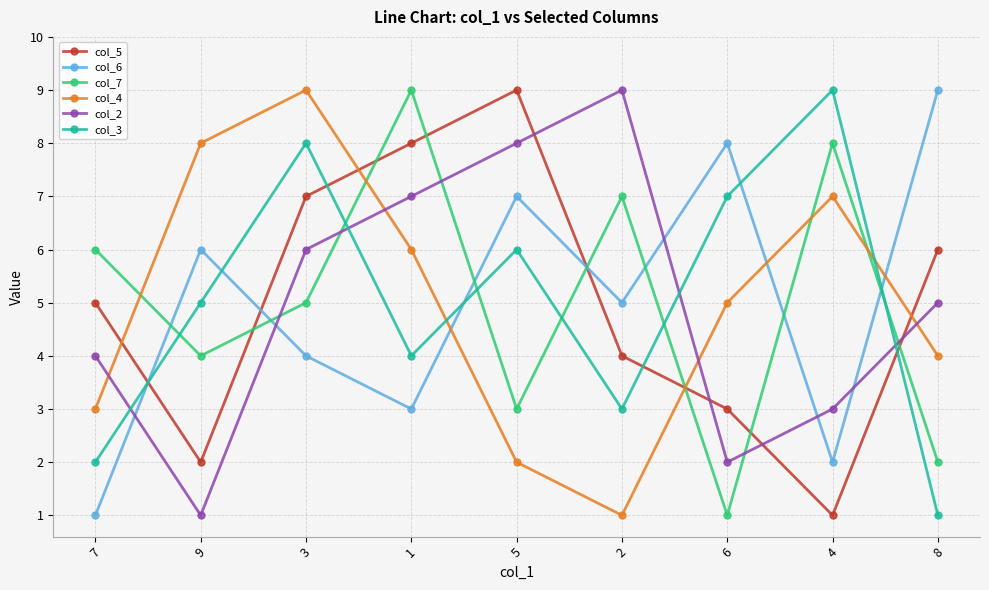

Reading left to right, what are all the values shown in this chart?

col_5: 5	2	7	8	9	4	3	1	6
col_6: 1	6	4	3	7	5	8	2	9
col_7: 6	4	5	9	3	7	1	8	2
col_4: 3	8	9	6	2	1	5	7	4
col_2: 4	1	6	7	8	9	2	3	5
col_3: 2	5	8	4	6	3	7	9	1